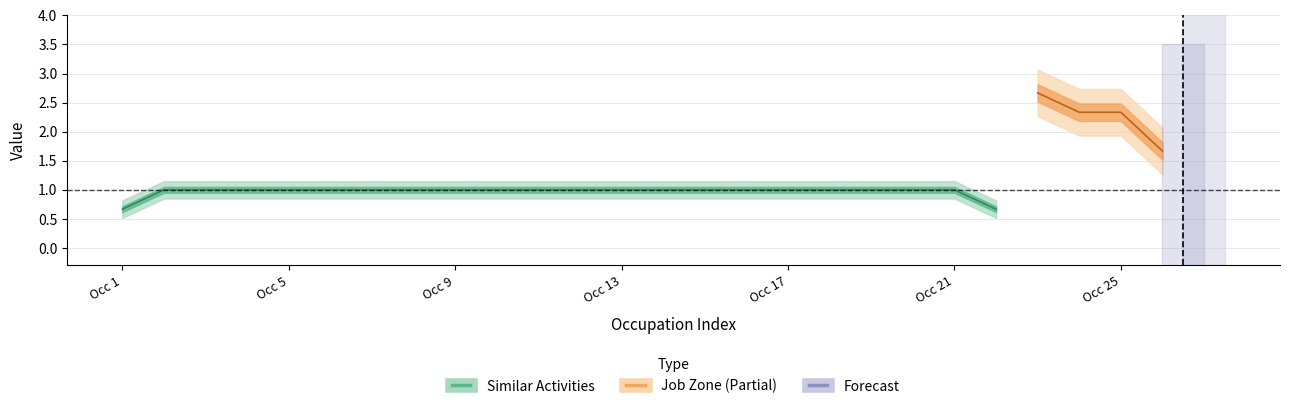

Which series changed the most between 7 and 15?

Similar_Activities